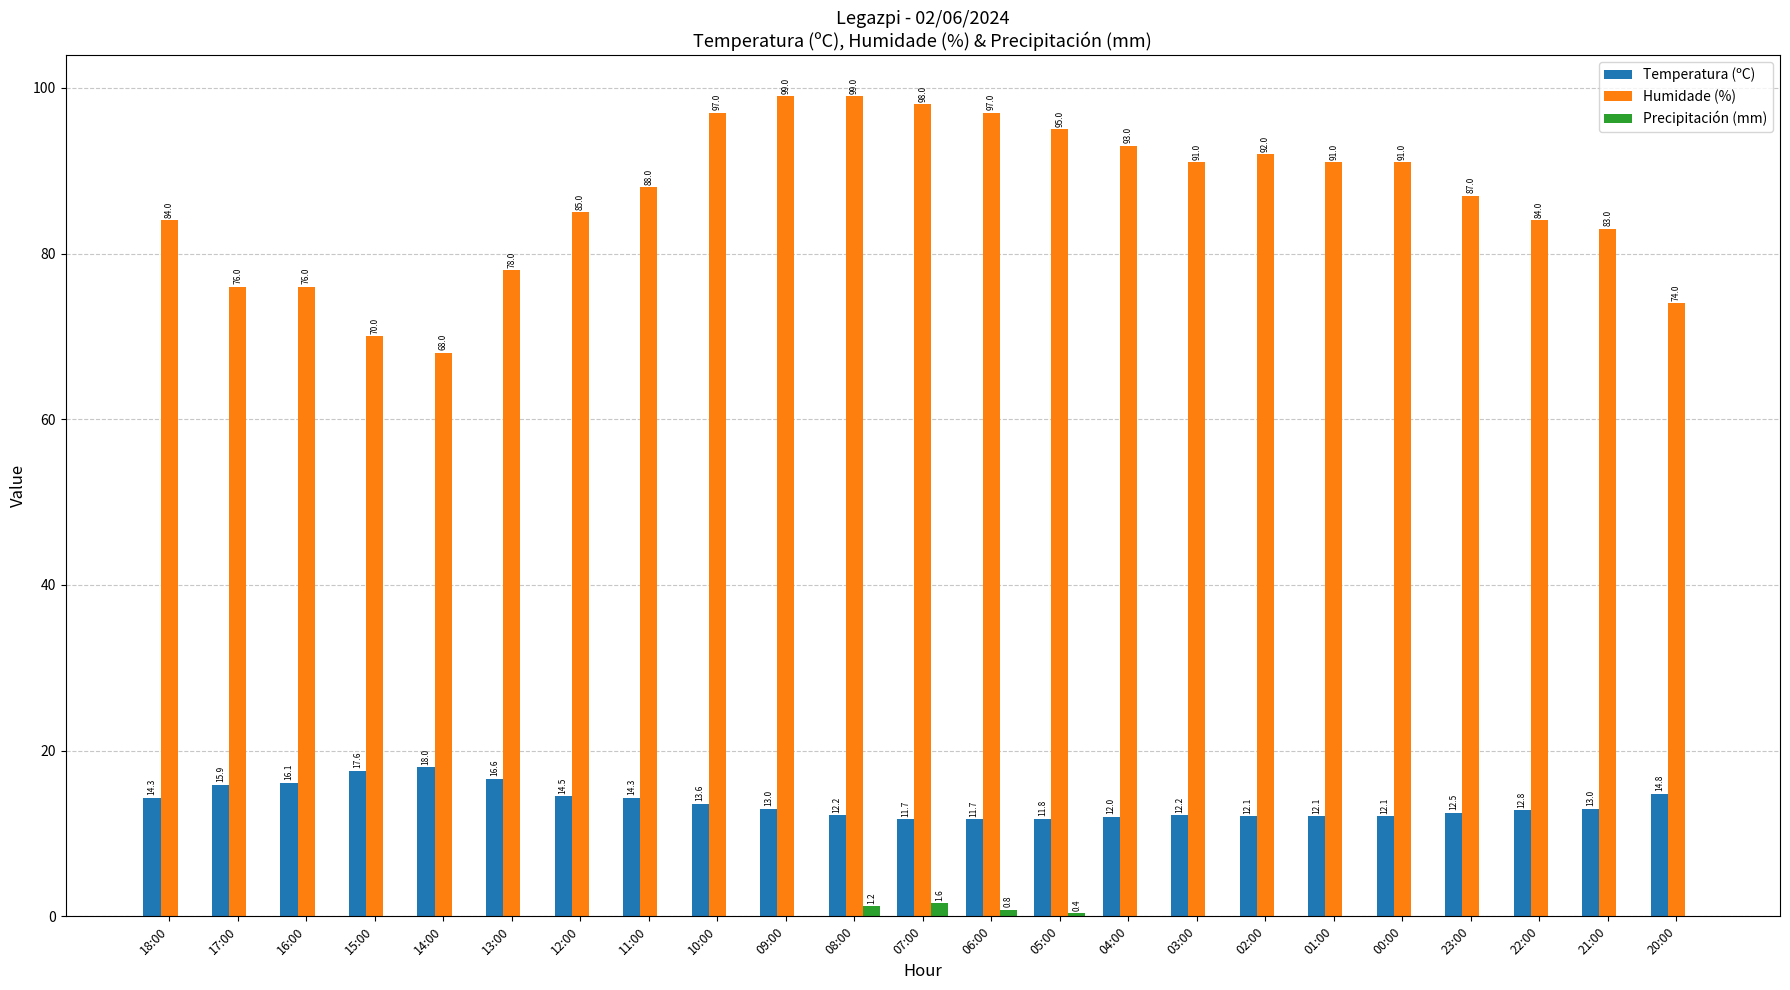

Which series has the largest range (max minus min)?

Humidade (%)